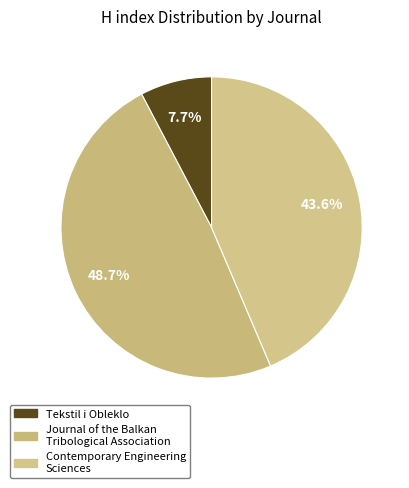

What is the change in value from Tekstil i Obleklo to Contemporary Engineering Sciences?

+14